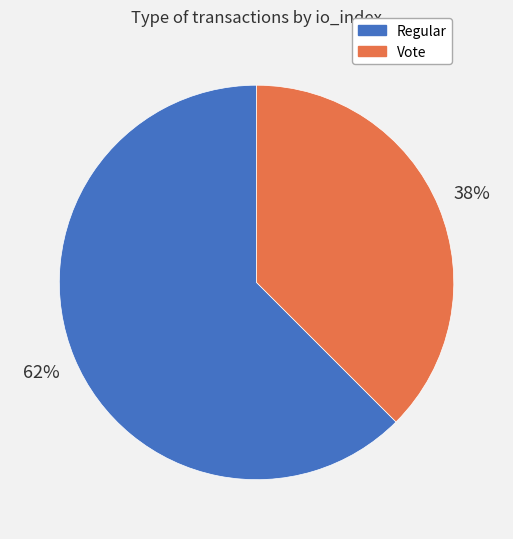

Is it true that Vote is 38% of the pie?

True